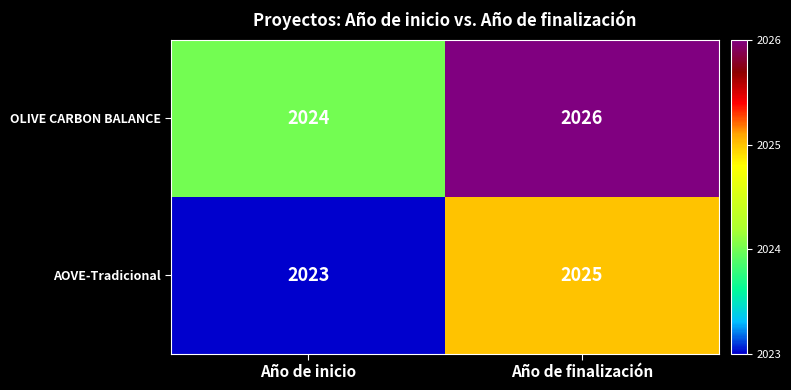

What is the maximum value for AOVE-Tradicional?

2025